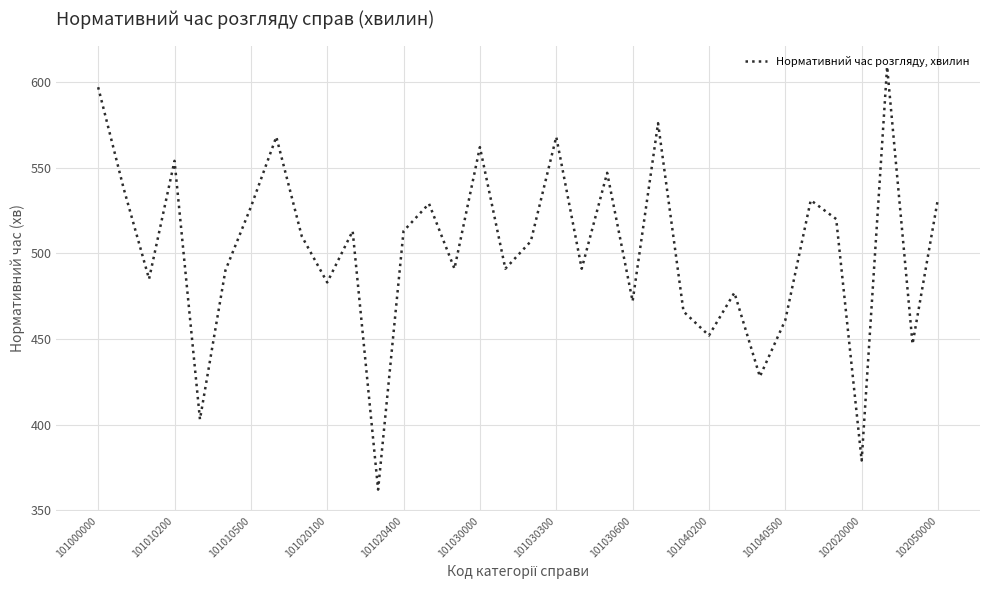

True or false: the data has more than 1 interior local peaks.

True